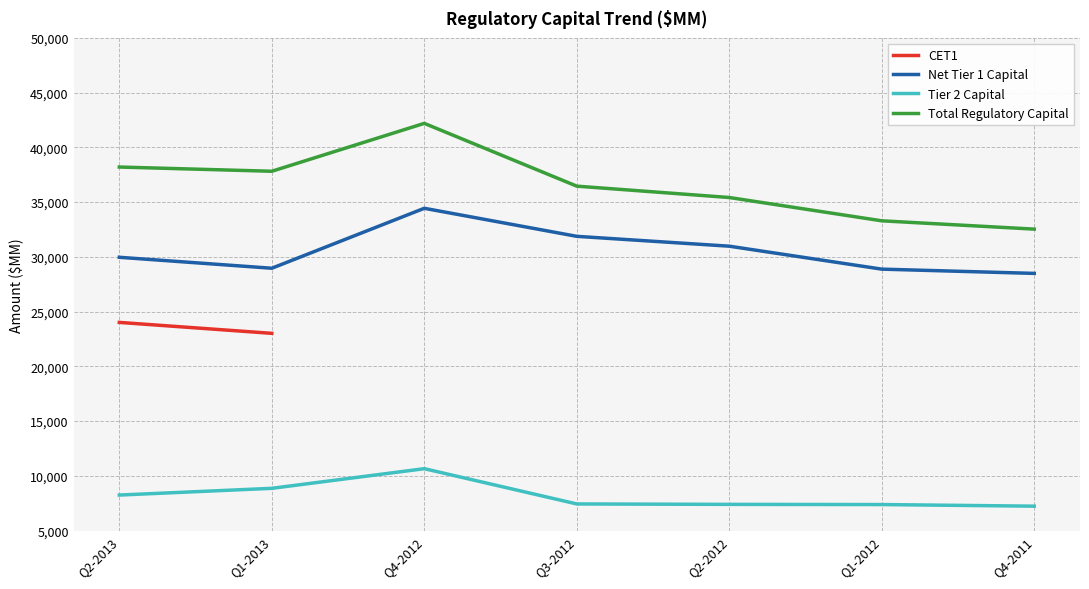

How many data points in Total Regulatory Capital are above 36458?

3